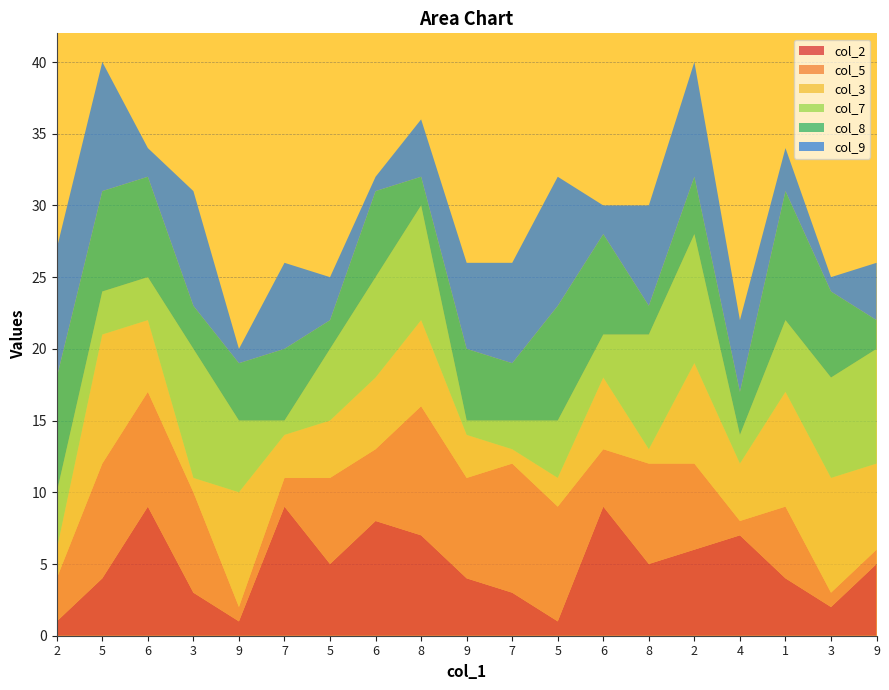

Reading left to right, list all the values displayed in this chart.

col_2: 1	4	9	3	1	9	5	8	7	4	3	1	9	5	6	7	4	2	5
col_5: 3	8	8	7	1	2	6	5	9	7	9	8	4	7	6	1	5	1	1
col_3: 2	9	5	1	8	3	4	5	6	3	1	2	5	1	7	4	8	8	6
col_7: 4	3	3	9	5	1	5	7	8	1	2	4	3	8	9	2	5	7	8
col_8: 8	7	7	3	4	5	2	6	2	5	4	8	7	2	4	3	9	6	2
col_9: 9	9	2	8	1	6	3	1	4	6	7	9	2	7	8	5	3	1	4